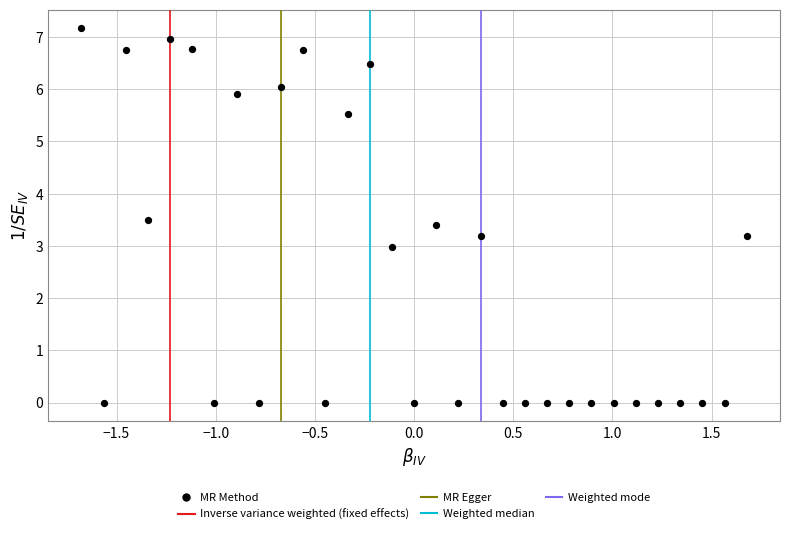

What is the range of Y values (max minus min)?

7.2